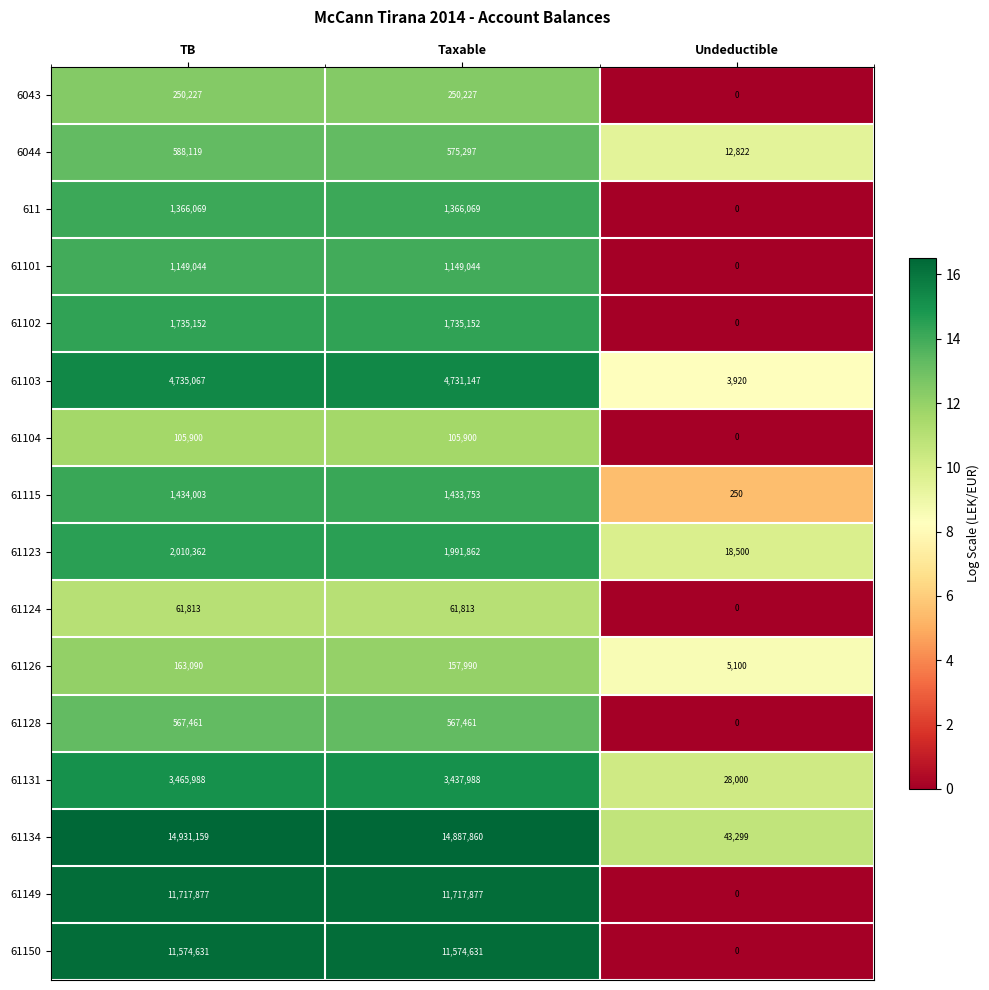

What is the spread (max minus min) of values at Undeductible?

43299